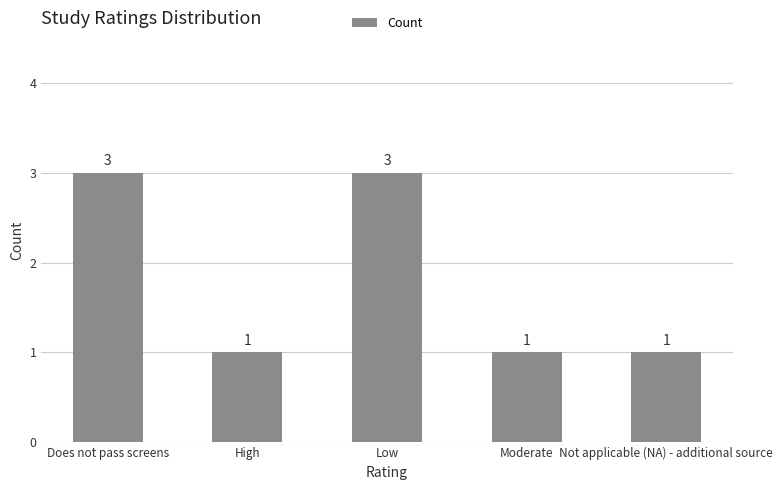

True or false: the data shows 1 at High.

True